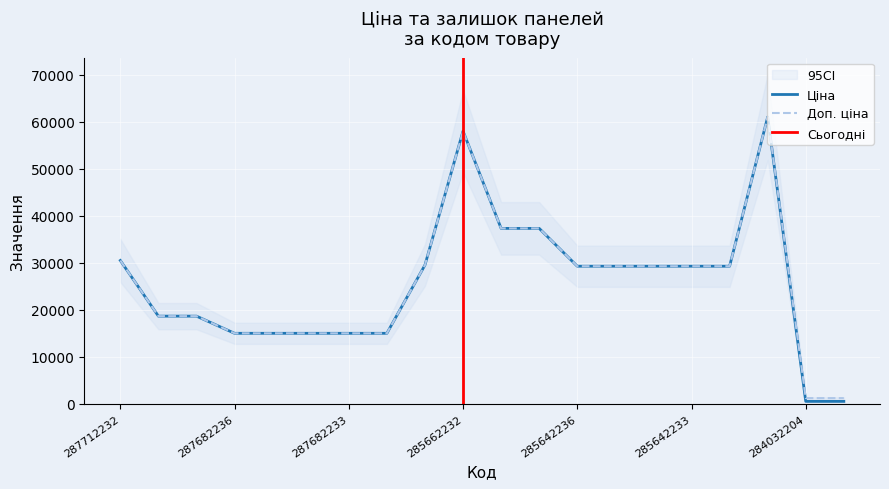

How many categories are shown in the chart?

20